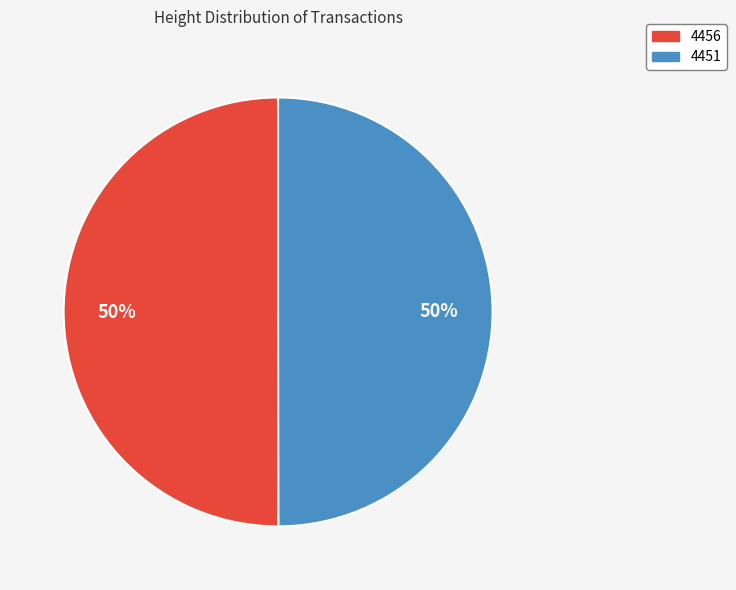

To the nearest percent, what percentage of the pie is 4451?

50%